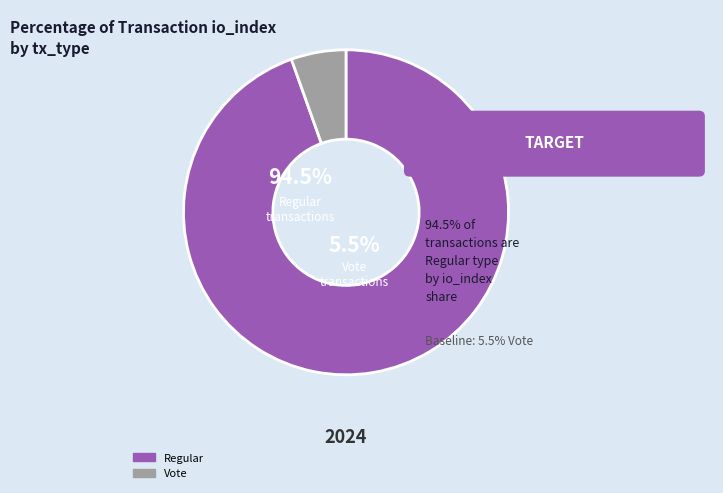

Do Vote and Regular together represent more than half of the pie?

Yes